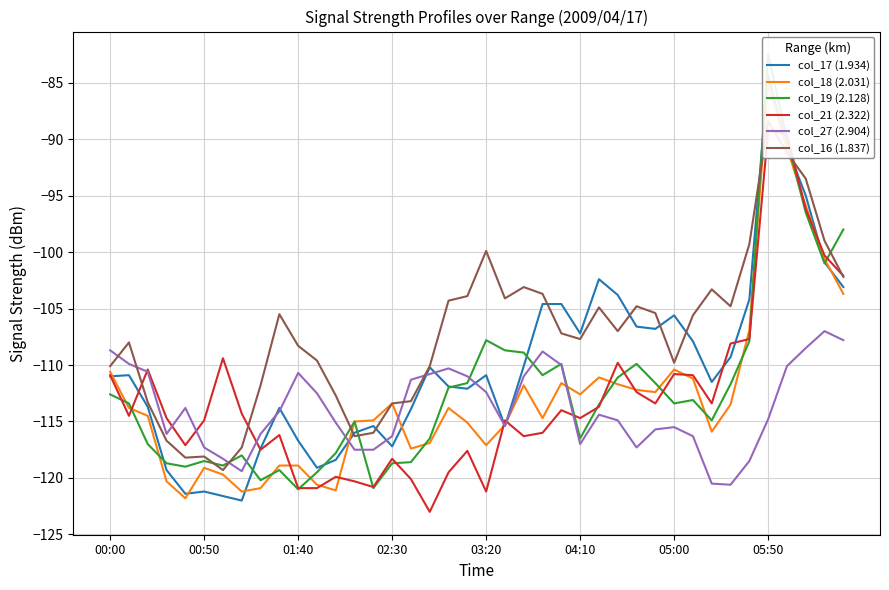

Is it true that col_27 (2.904) equals -180.5 at 04:10?

False